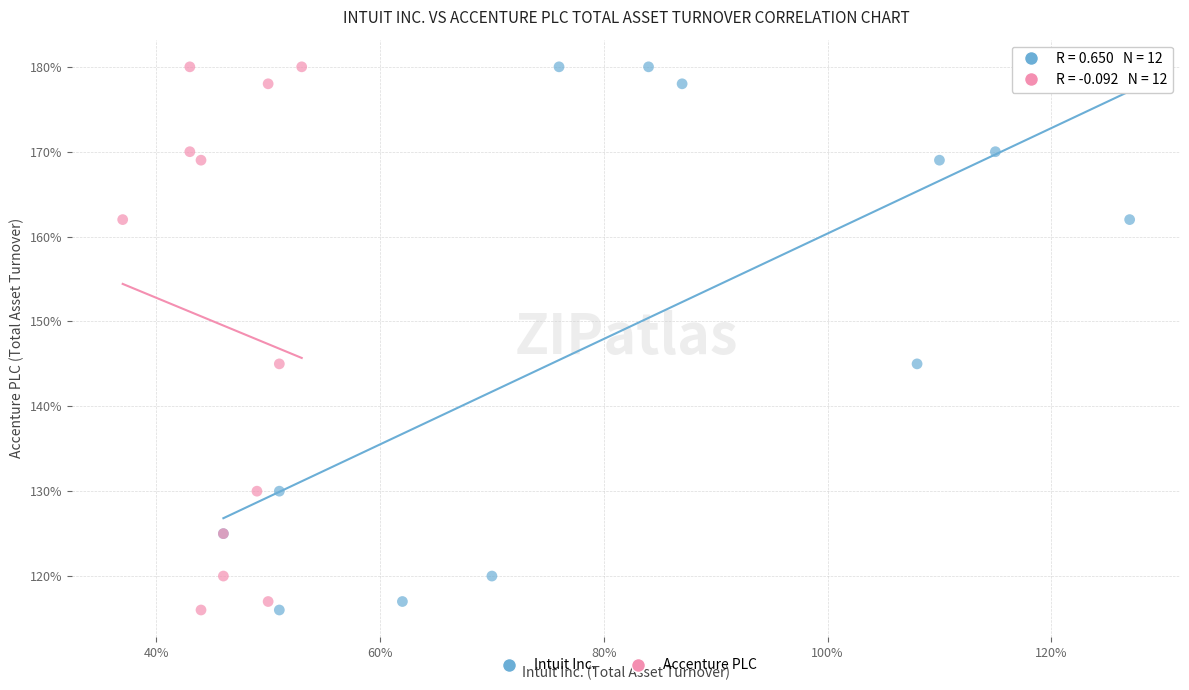

What are all the series names shown in the legend?

Intuit Inc., Accenture PLC